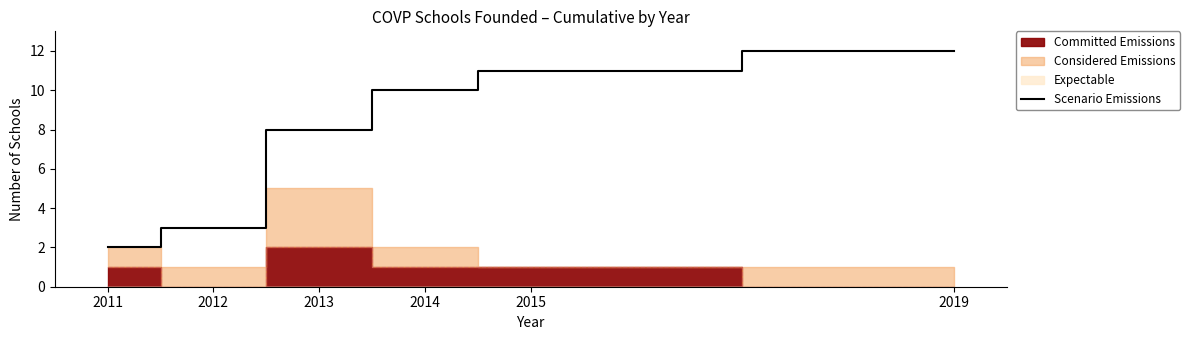

The value at 2015 is 11. True or false?

True